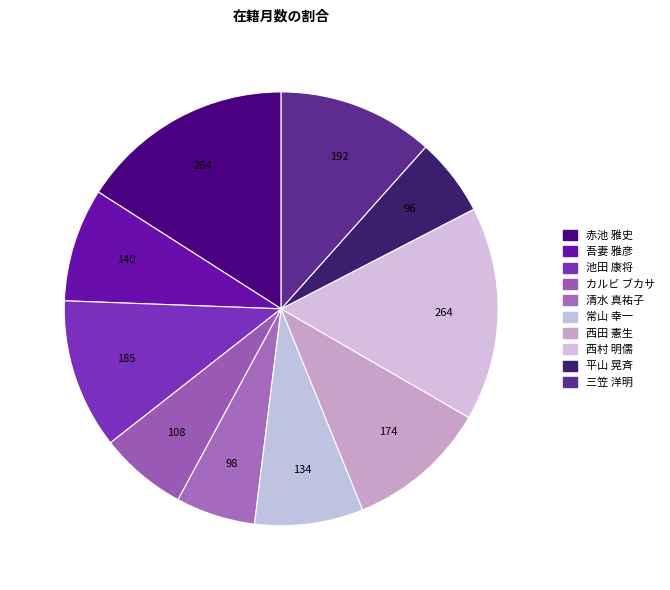

To the nearest percent, what portion does 池田 康将 represent?

11%